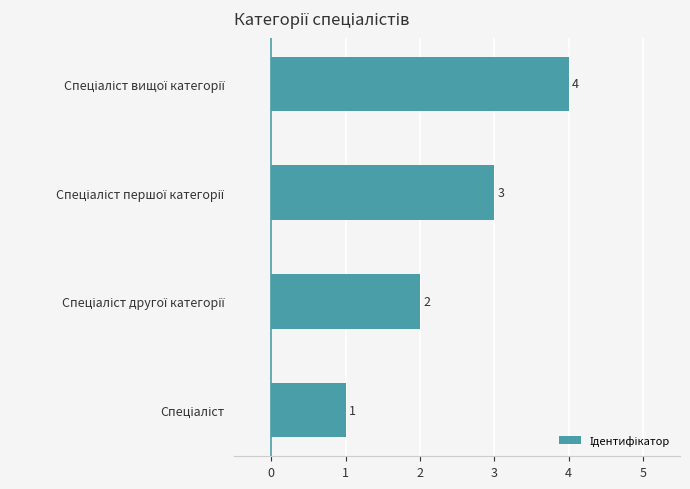

How many bars are there in total?

4